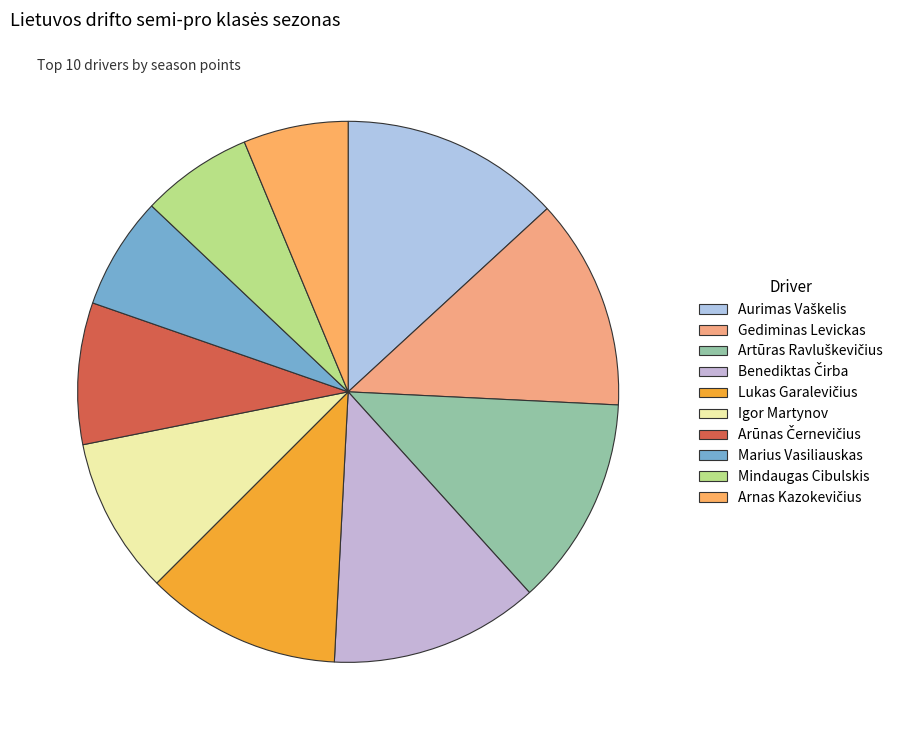

What is the total percentage of Aurimas Vaškelis and Artūras Ravluškevičius?

25.7%